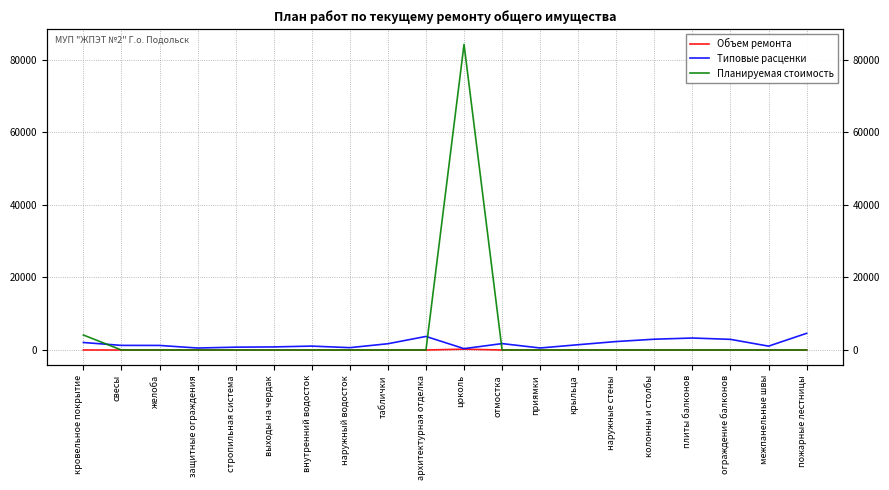

At which label does Планируемая стоимость reach its peak?

цоколь